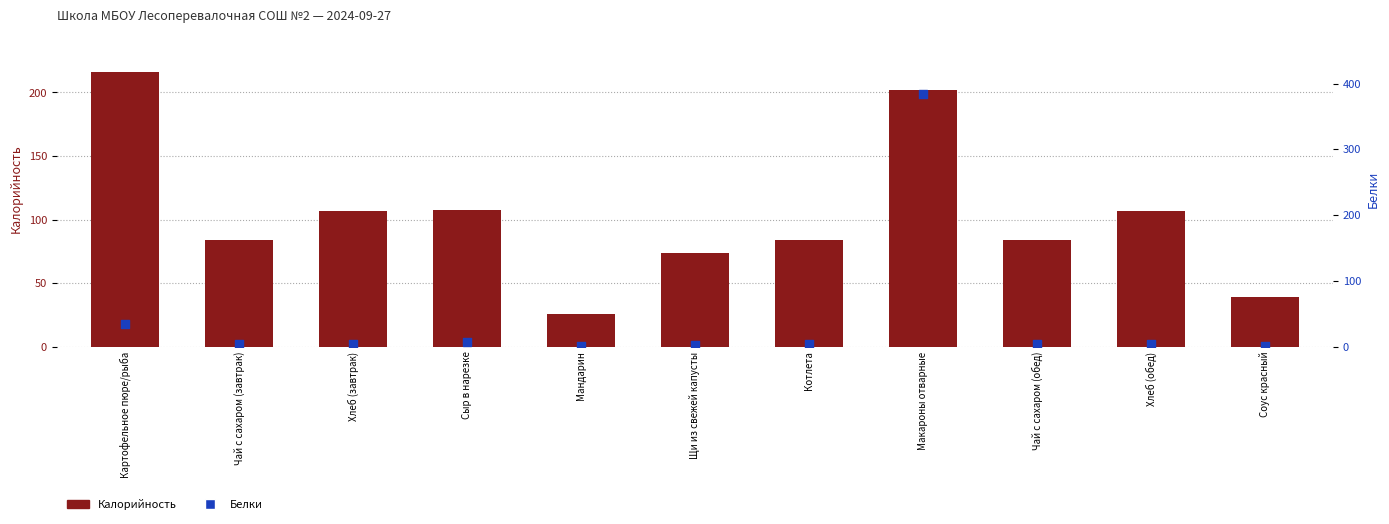

At how many categories does at least one series exceed 248?

1